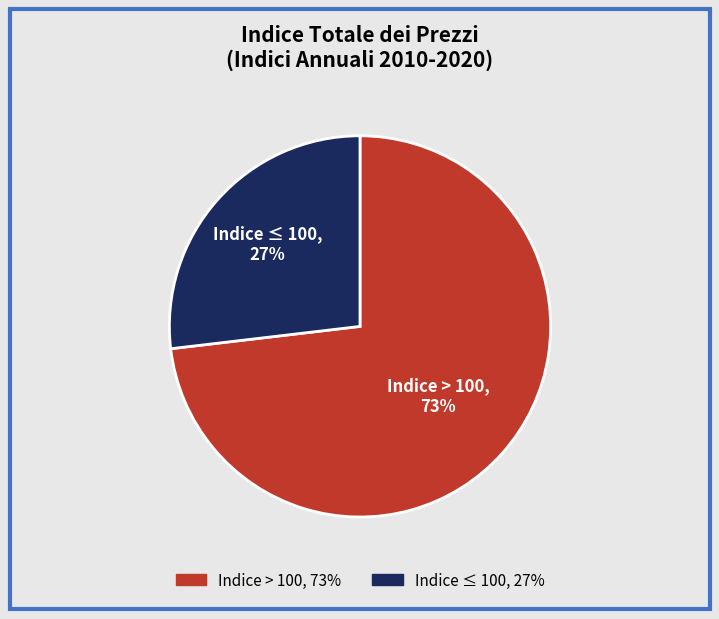

To the nearest percent, what is the average slice percentage?

50%